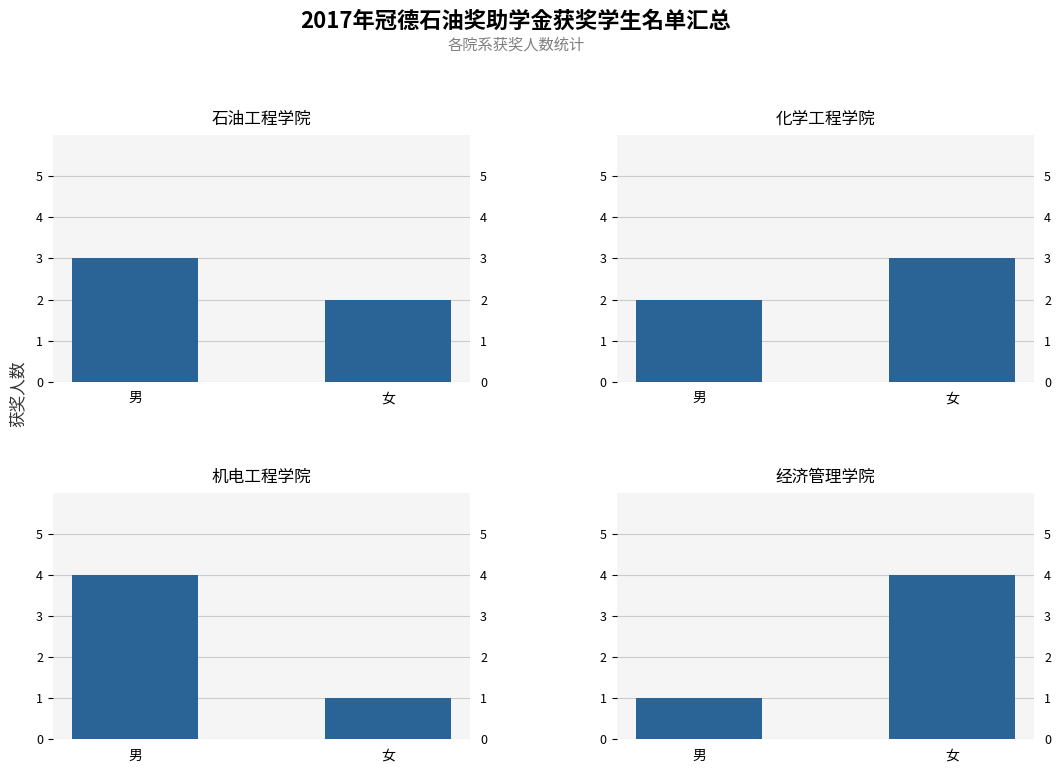

At 女, list the series in order from largest to smallest.

经济管理学院, 化学工程学院, 石油工程学院, 机电工程学院